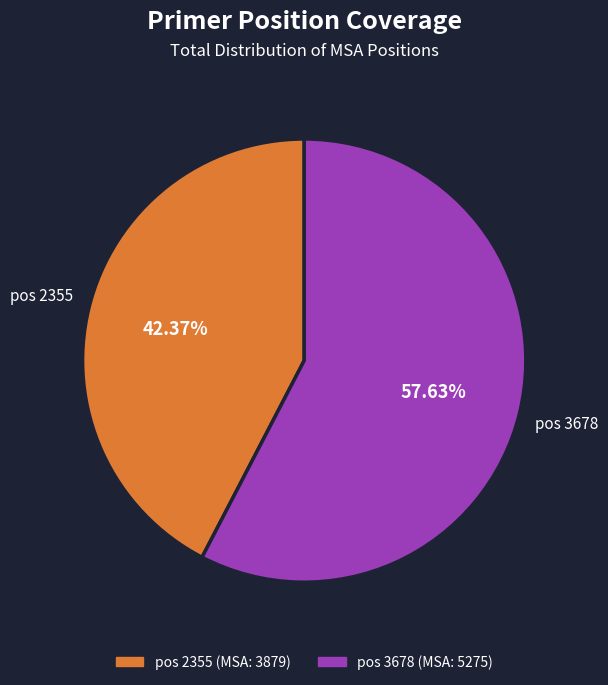

Is there a majority slice in this chart?

Yes